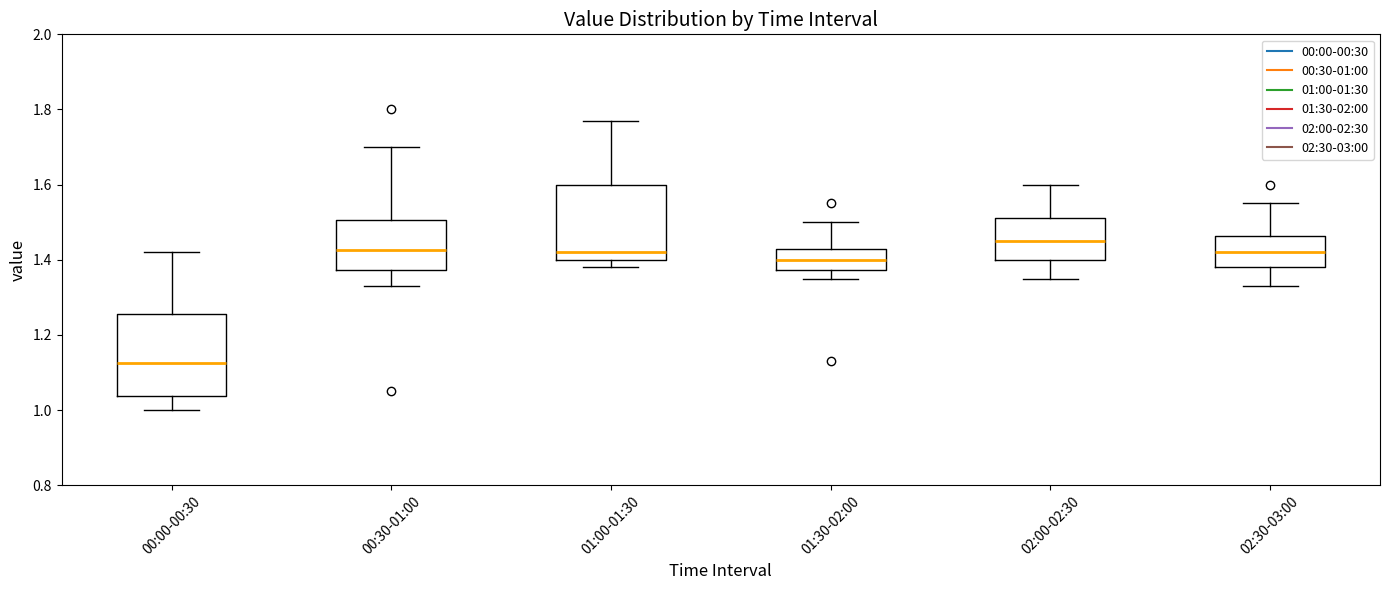

Where does the lower whisker of the box for 00:30-01:00 end on the y-axis? The values are not printed on the chart, so give them approximately, as read against the axis.

1.34